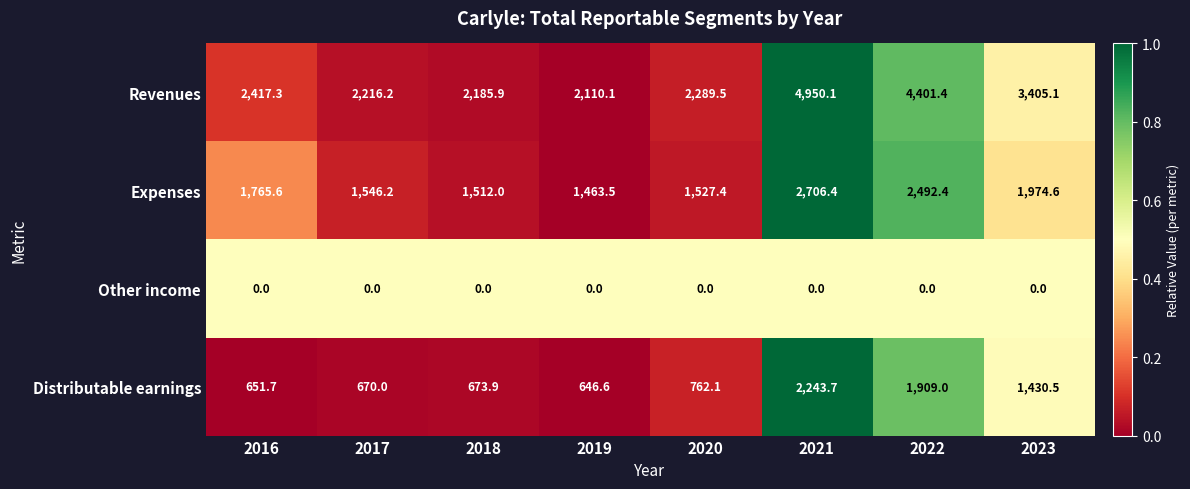

What is the total value across all series at 2022?

8802.8